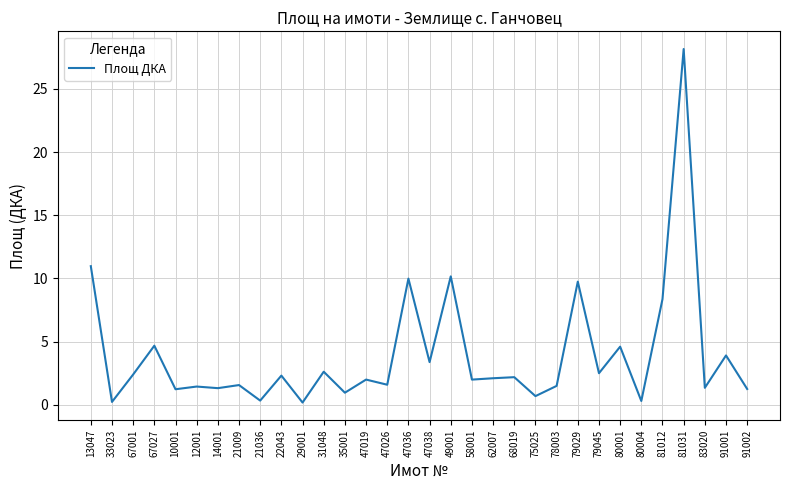

Does the chart have visible grid lines?

Yes